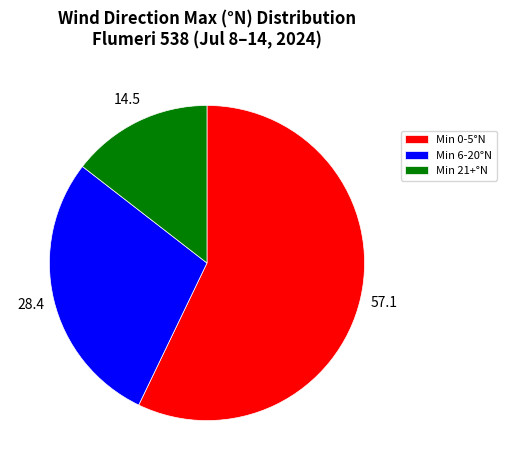

How many segments does this pie chart have?

3